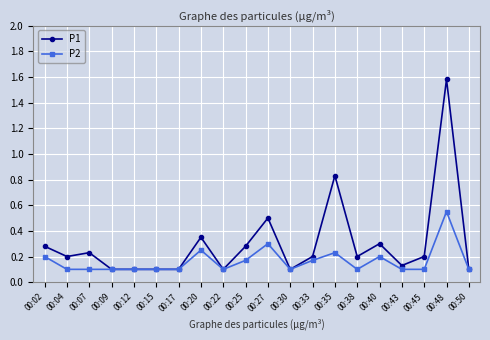

At which category does the chart reach its peak across all series?

00:48